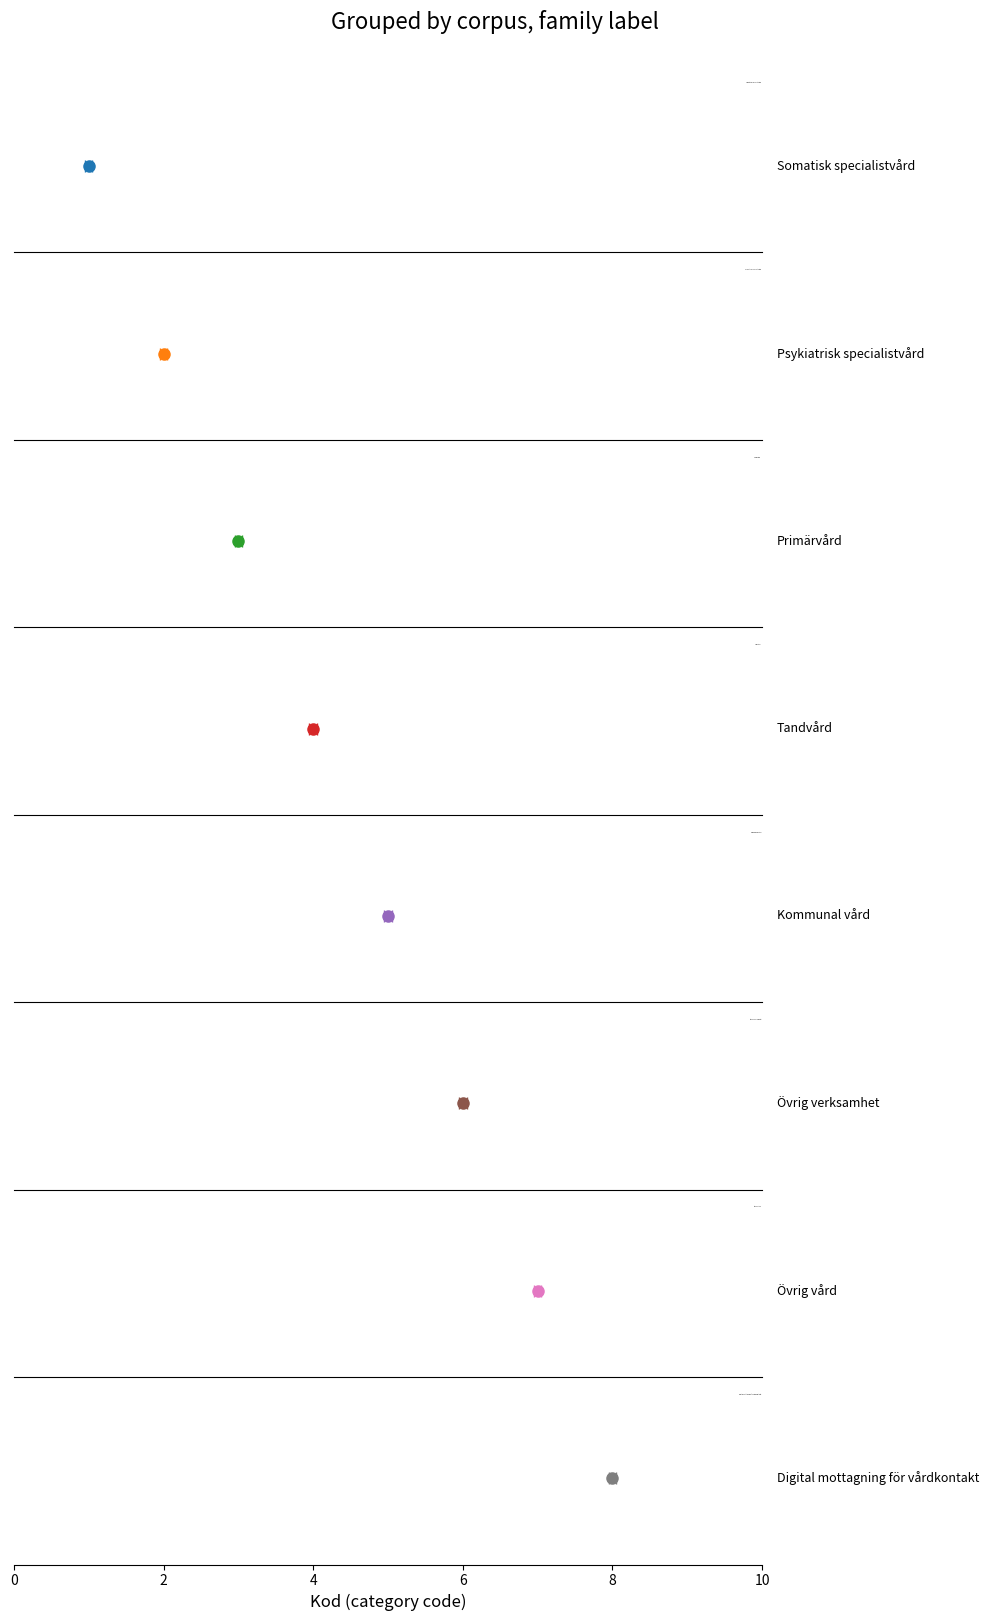

How many bars are there in total?

8